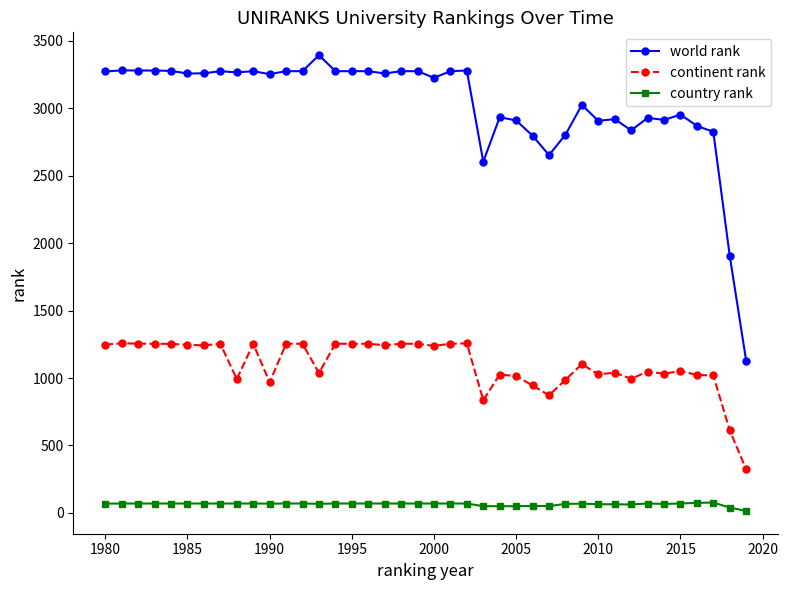

What is the average value of the continent rank series?

1100